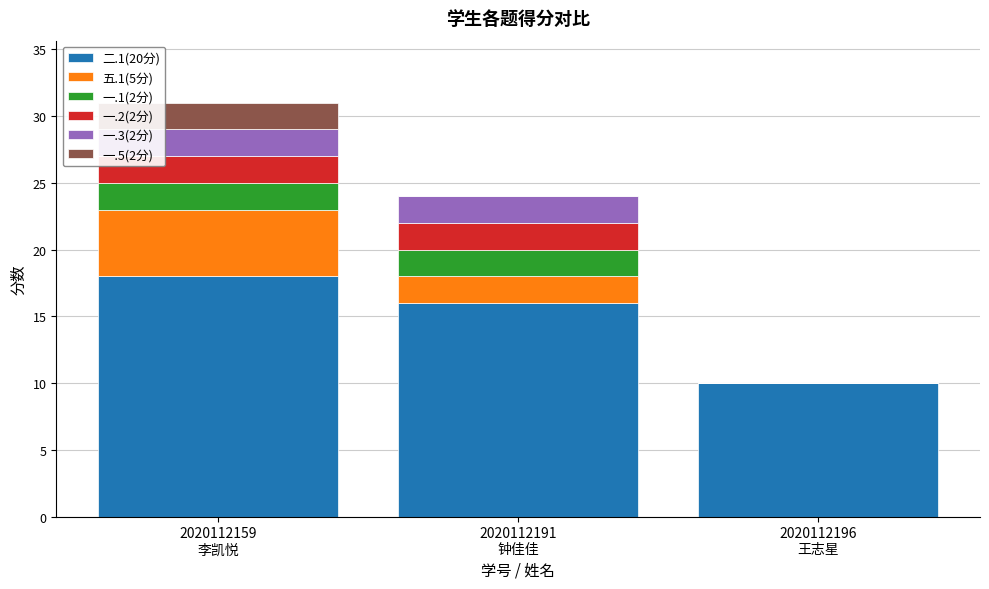

What is the highest value of the 二.1(20分) series?

18